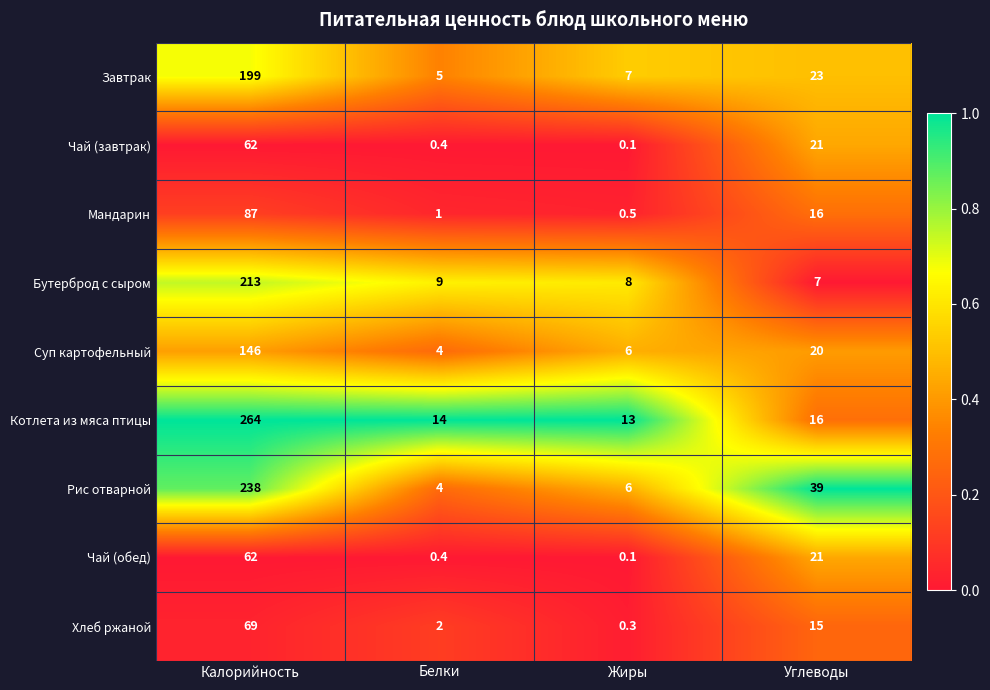

Which series has the largest range (max minus min)?

Котлета из мяса птицы